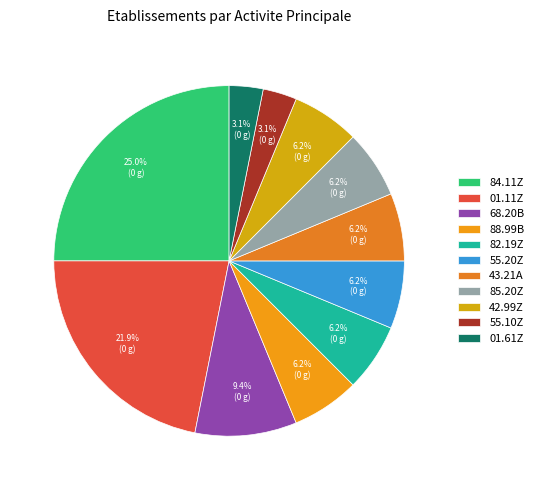

Approximately how many times larger is the value at 01.11Z compared to 88.99B?

3.5